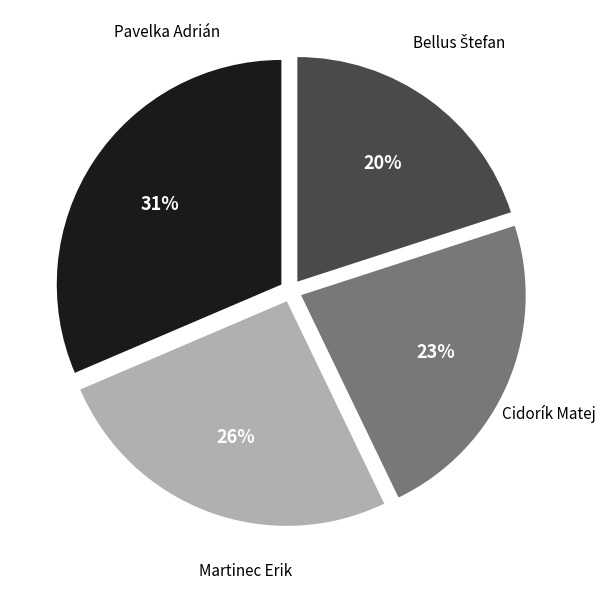

How many slices are in this pie chart?

4